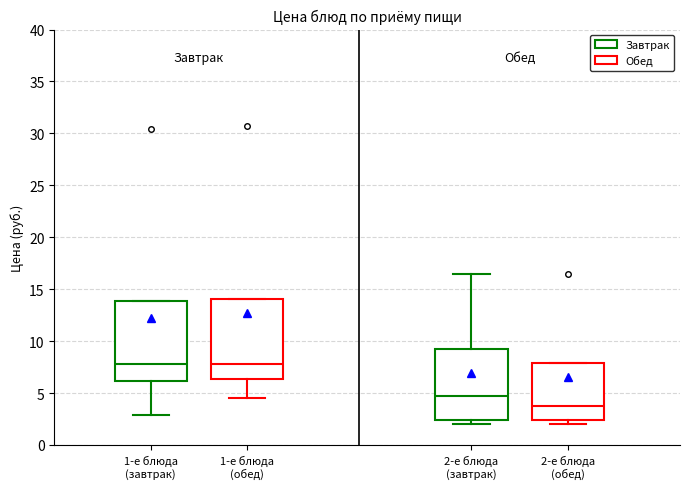

Reading left to right, read every box against the y-axis: the position of its median line, the range the box covers, and the ends of its whiskers. The values are not printed on the chart, so give them approximately, as read against the axis.

1-е блюда (завтрак): median 8.0, box 6.0 to 14.0, whiskers 3.0 to 14.0
1-е блюда (обед): median 8.0, box 6.5 to 14.0, whiskers 4.5 to 14.0
2-е блюда (завтрак): median 4.5, box 2.5 to 9.5, whiskers 2.0 to 16.5
2-е блюда (обед): median 4.0, box 2.5 to 8.0, whiskers 2.0 to 8.0